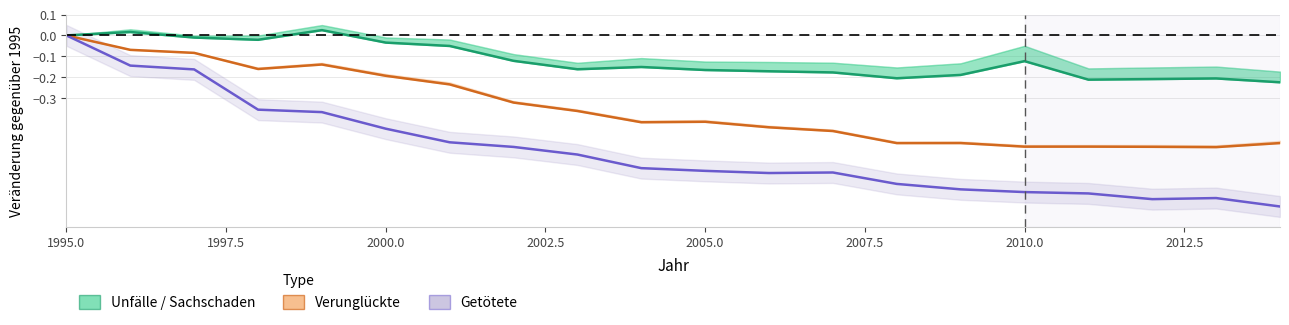

True or false: Verunglückte insgesamt and Unfälle insgesamt cross at least once.

False